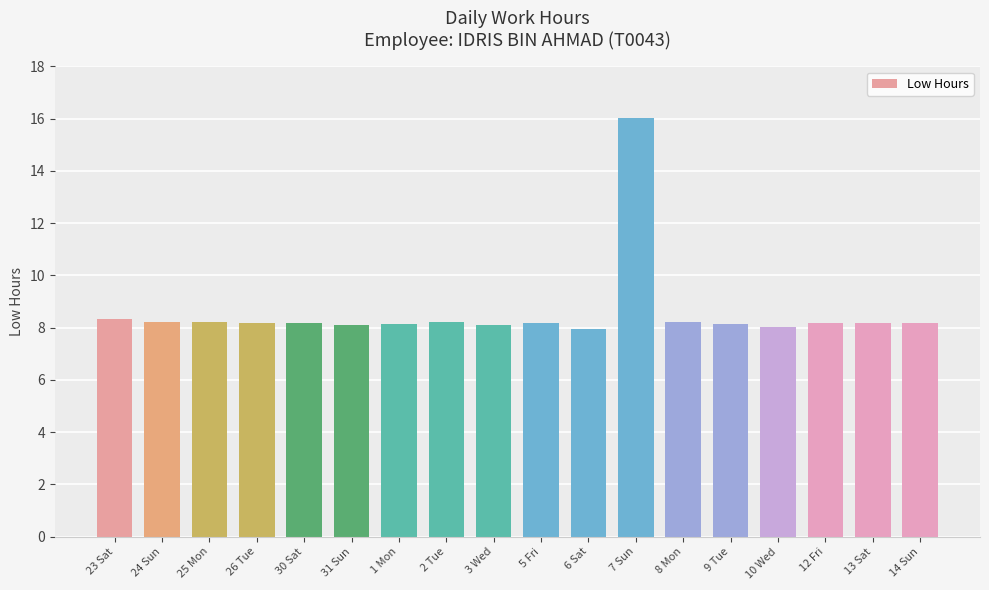

What is the difference between the second highest and second lowest values?

0.3